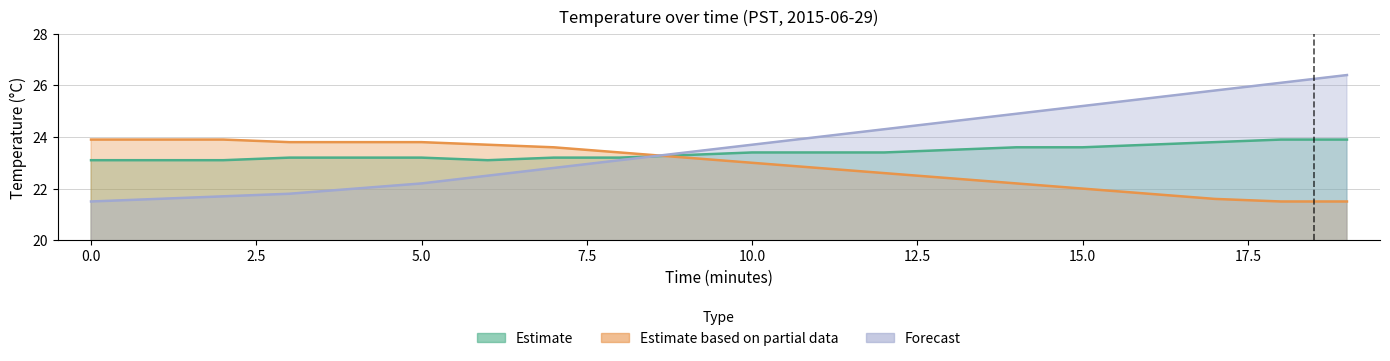

The value of Forecast at 12 is 24.3. True or false?

True